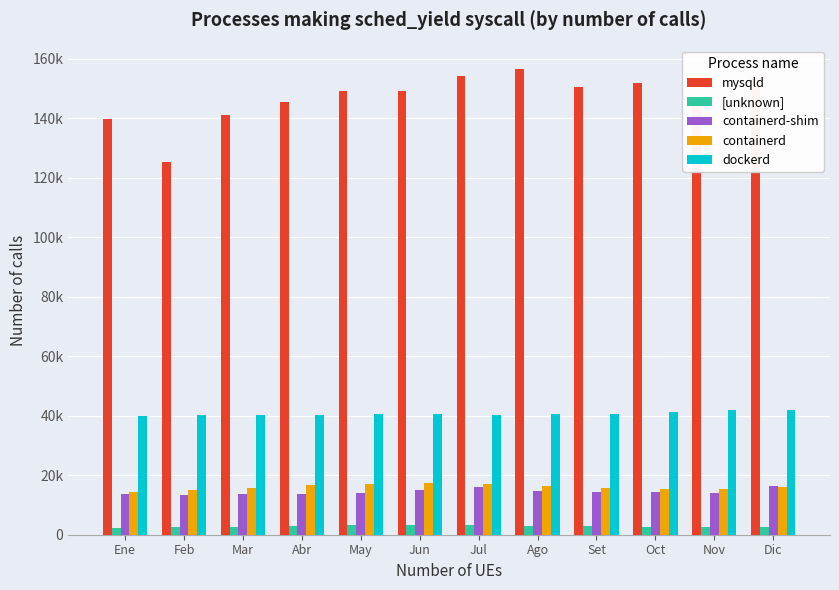

Which series has the widest spread of values?

mysqld